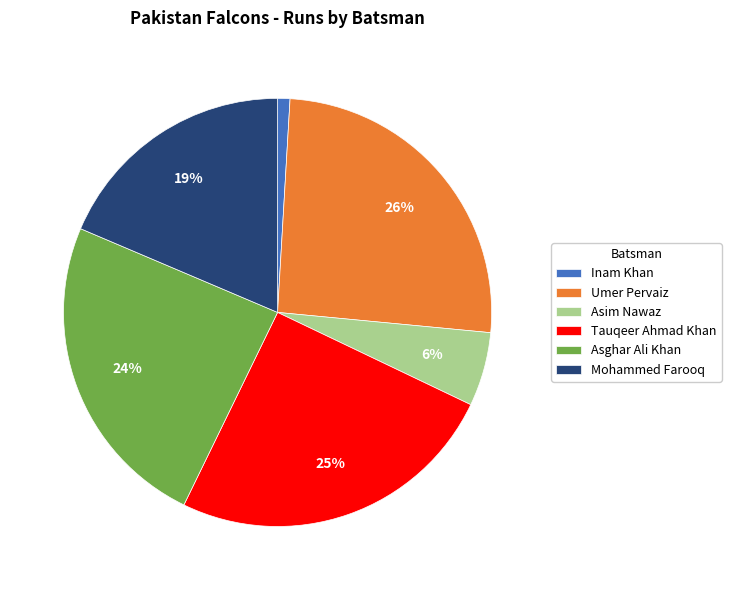

Combined, do Umer Pervaiz and Asim Nawaz account for over 50%?

No